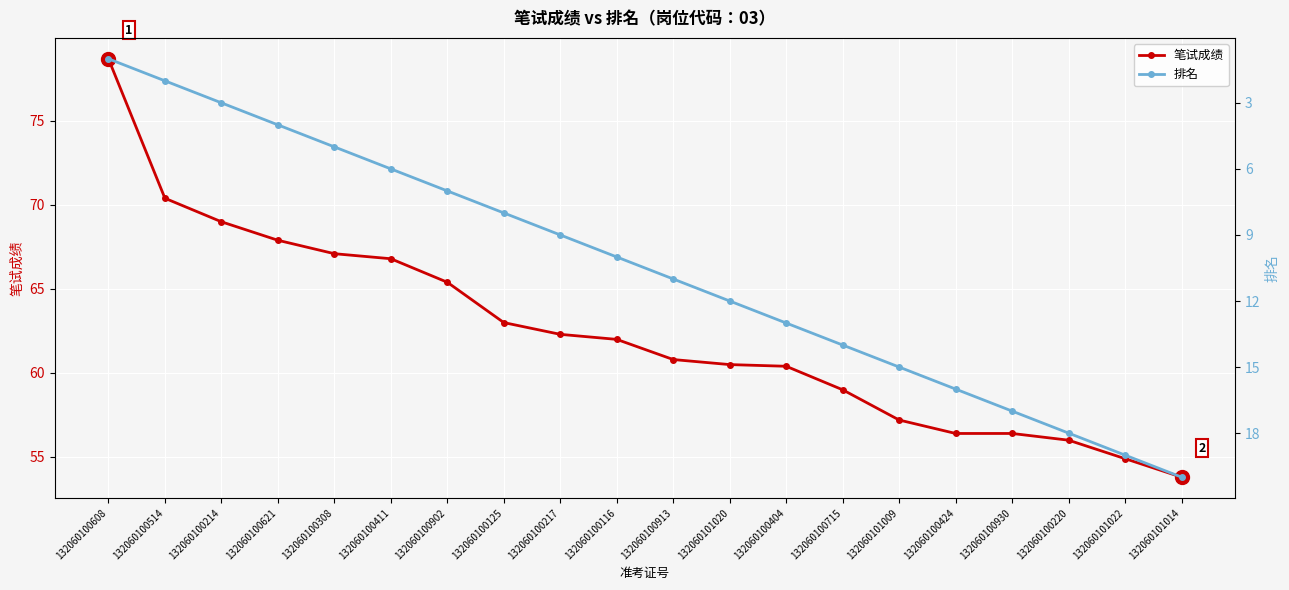

What is the difference between the maximum and minimum values in the 笔试成绩 series?

24.9